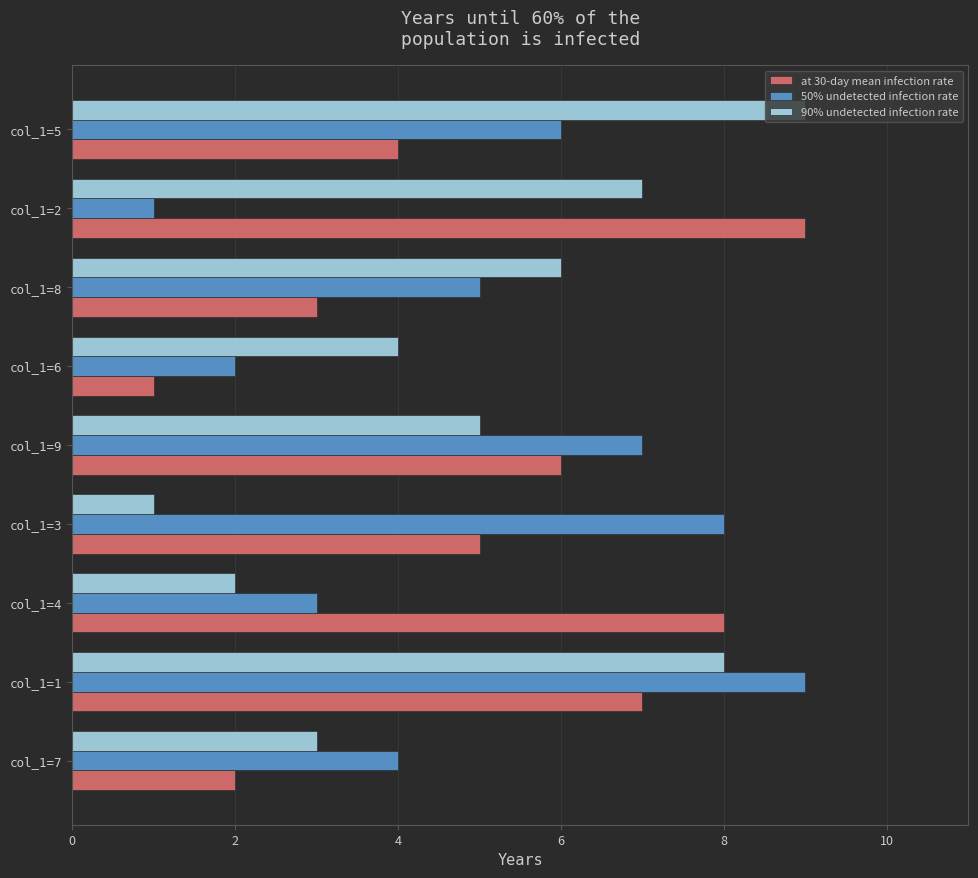

What is the average value of the 90% undetected infection rate series?

5